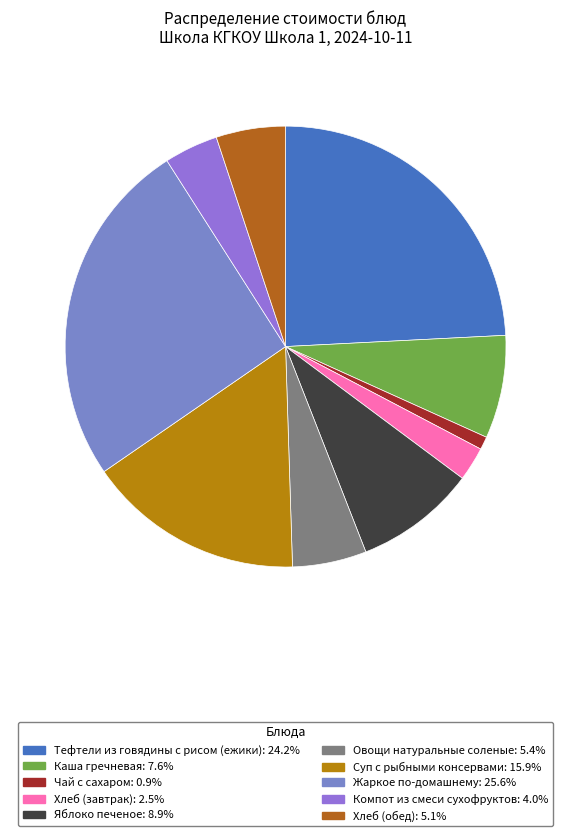

What percentage do Жаркое по-домашнему and Тефтели из говядины с рисом (ежики) together represent?

49.7%